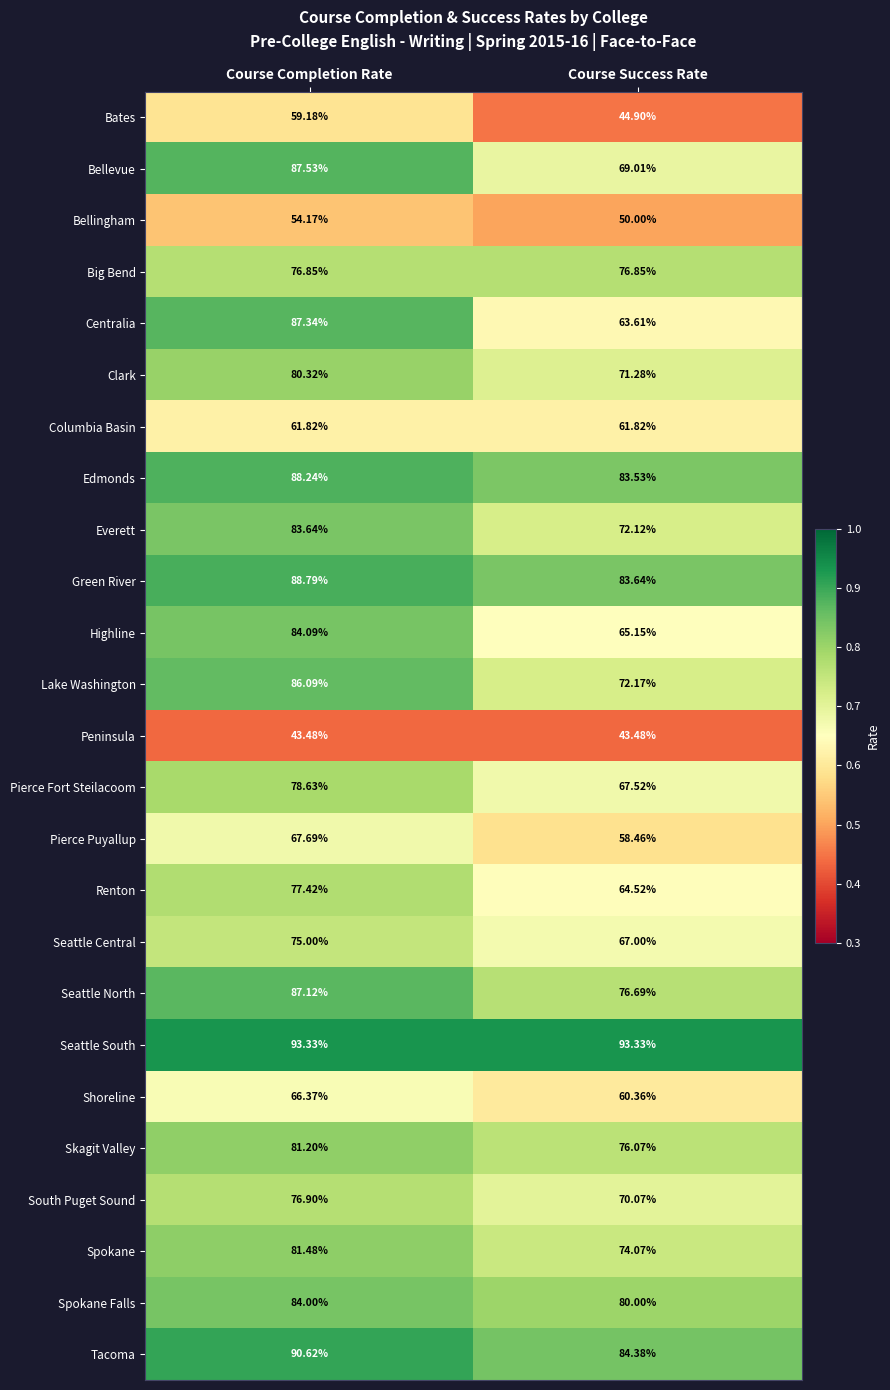

Between Course Completion Rate and Course Success Rate, which series saw the biggest shift?

Centralia